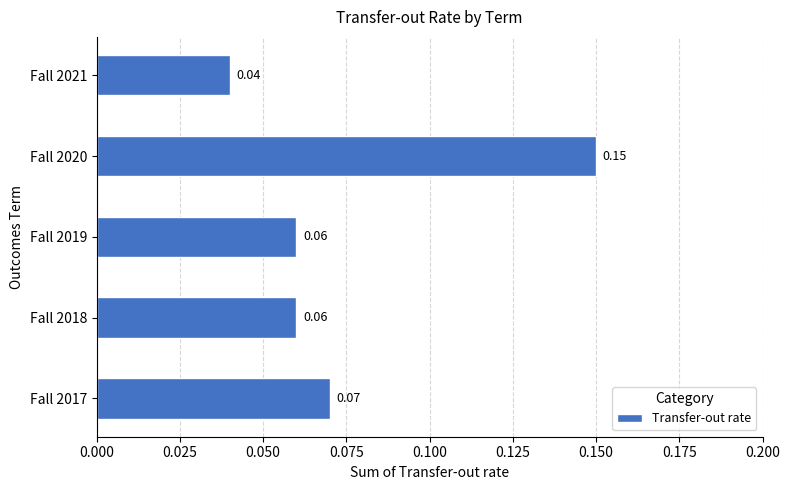

Which label corresponds to the largest value in the chart?

Fall 2020